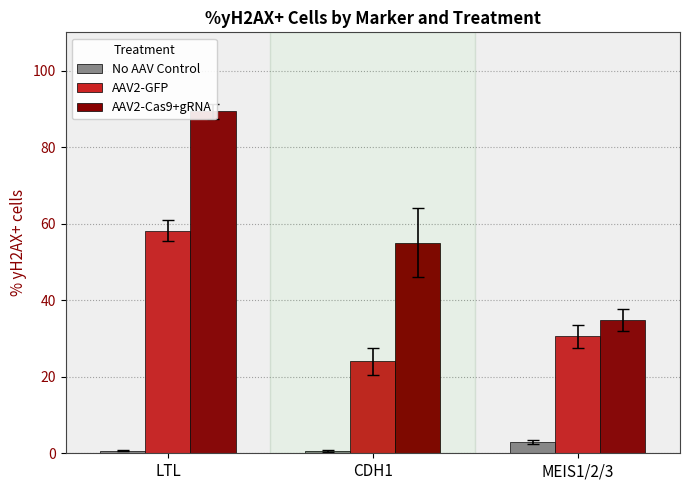

What is the label of the 3rd bar from the right?

LTL